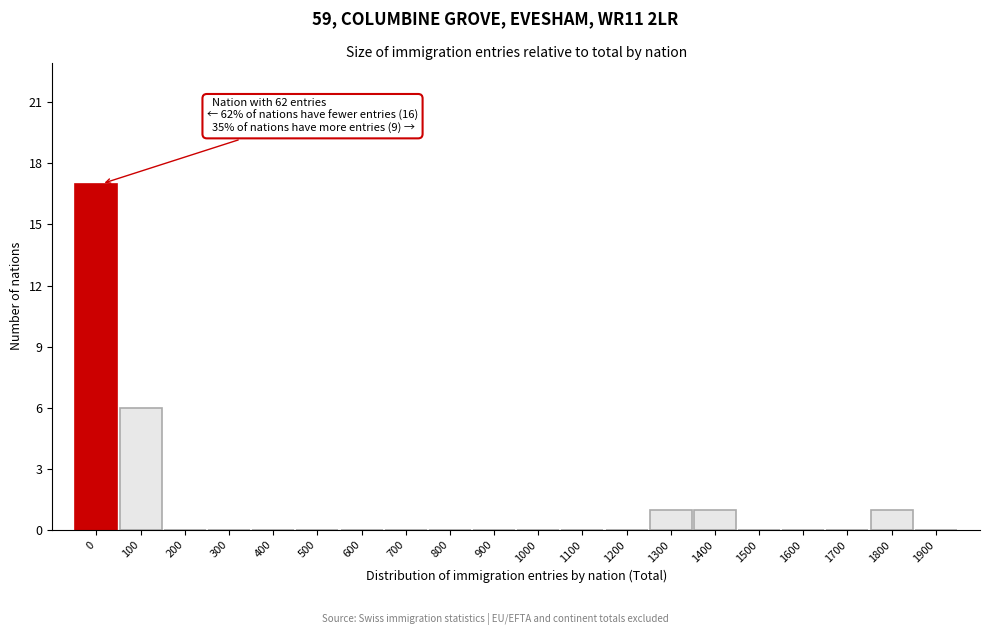

Reading left to right, list all the values displayed in this chart.

0=17	100=6	200=0	300=0	400=0	500=0	600=0	700=0	800=0	900=0	1000=0	1100=0	1200=0	1300=1	1400=1	1500=0	1600=0	1700=0	1800=1	1900=0